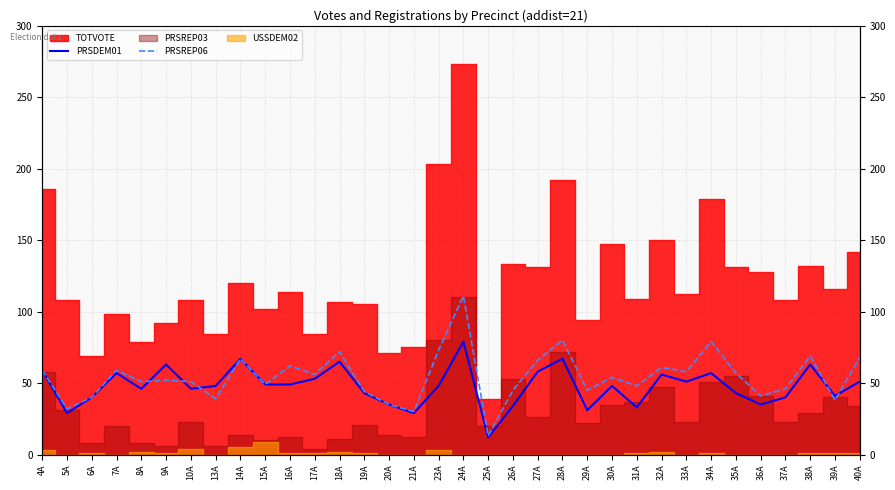

Which label corresponds to the largest value in the chart?

24A